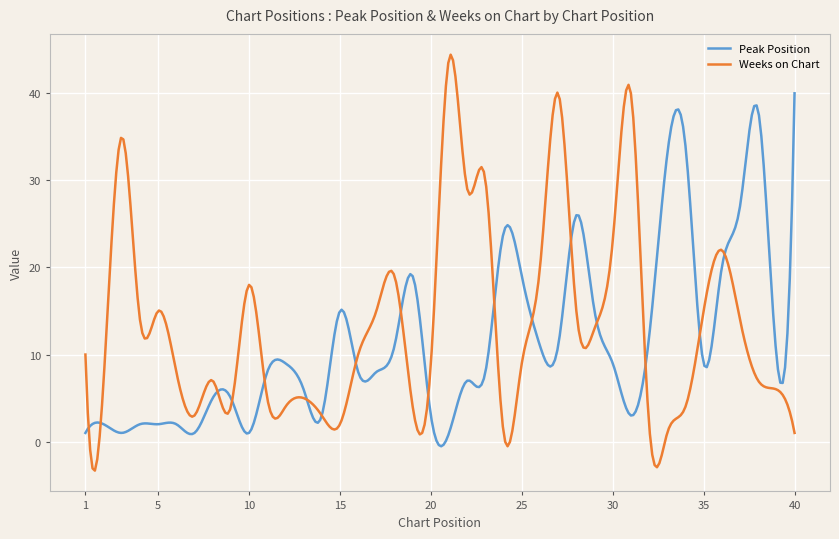

What is the minimum value shown in the chart?

-3.3